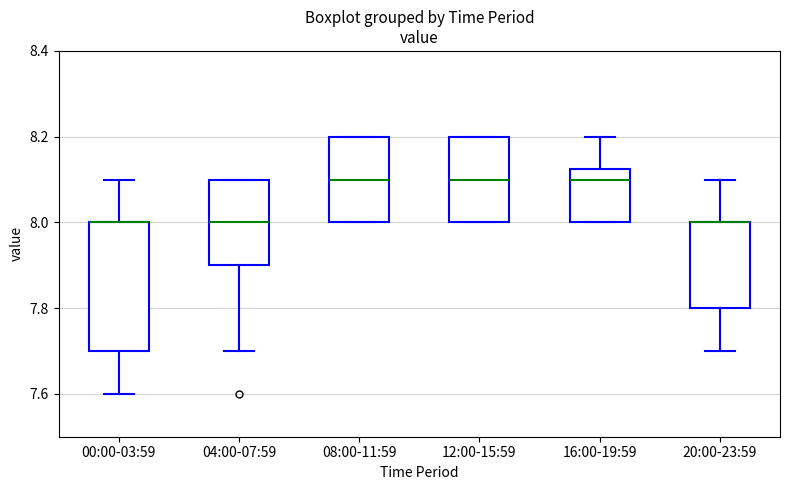

Where does the upper whisker of the box for 00:00-03:59 end on the y-axis? The values are not printed on the chart, so give them approximately, as read against the axis.

8.10